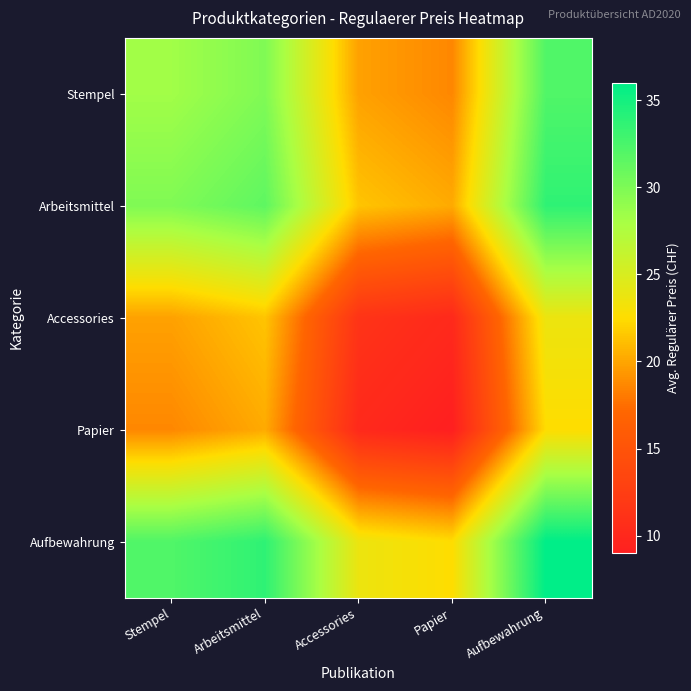

Reading right to left, transcribe all the data shown in this chart.

Stempel: Aufbewahrung=32.1	Papier=18.6	Accessories=19.8	Arbeitsmittel=29.9	Stempel=28.3
Arbeitsmittel: Aufbewahrung=33.7	Papier=20.2	Accessories=21.4	Arbeitsmittel=31.5	Stempel=29.9
Accessories: Aufbewahrung=23.7	Papier=10.2	Accessories=11.3	Arbeitsmittel=21.4	Stempel=19.8
Papier: Aufbewahrung=22.5	Papier=9.0	Accessories=10.2	Arbeitsmittel=20.2	Stempel=18.6
Aufbewahrung: Aufbewahrung=36.0	Papier=22.5	Accessories=23.7	Arbeitsmittel=33.7	Stempel=32.1